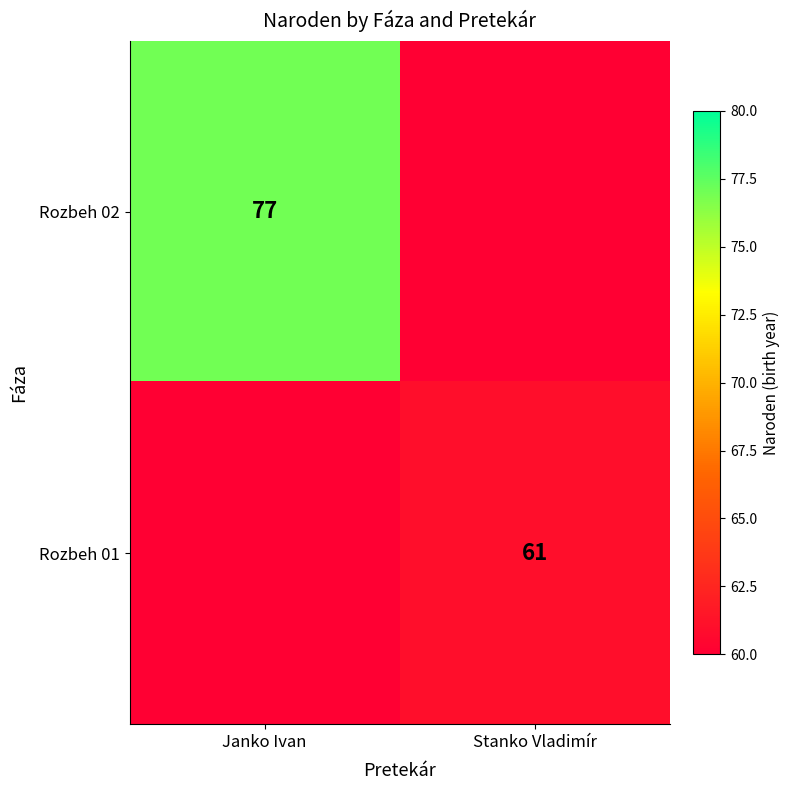

Is it true that Rozbeh 02 equals 137 at Janko Ivan?

False